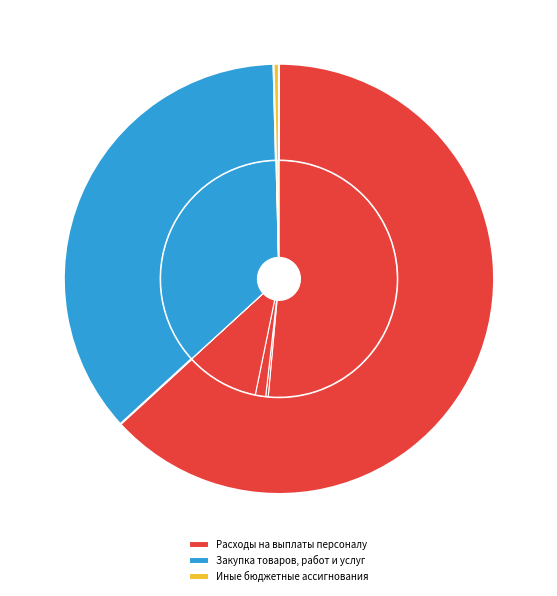

How many slices are in this pie chart?

3